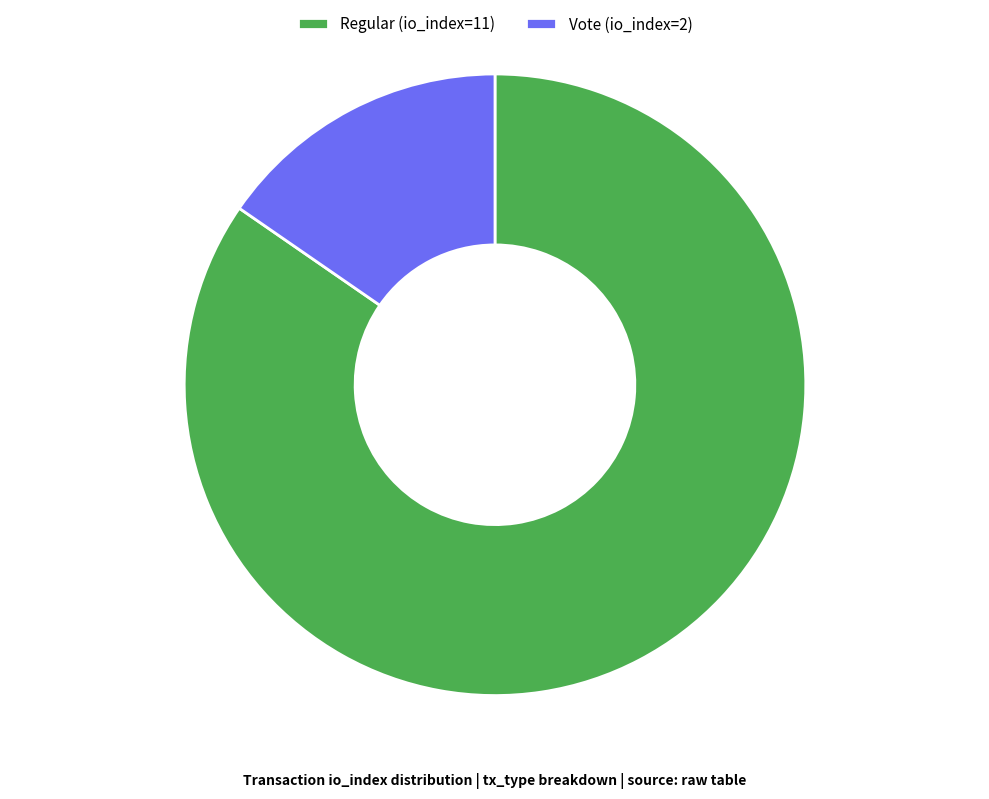

Is the sum of Vote (io_index=2) and Regular (io_index=11) greater than half?

Yes